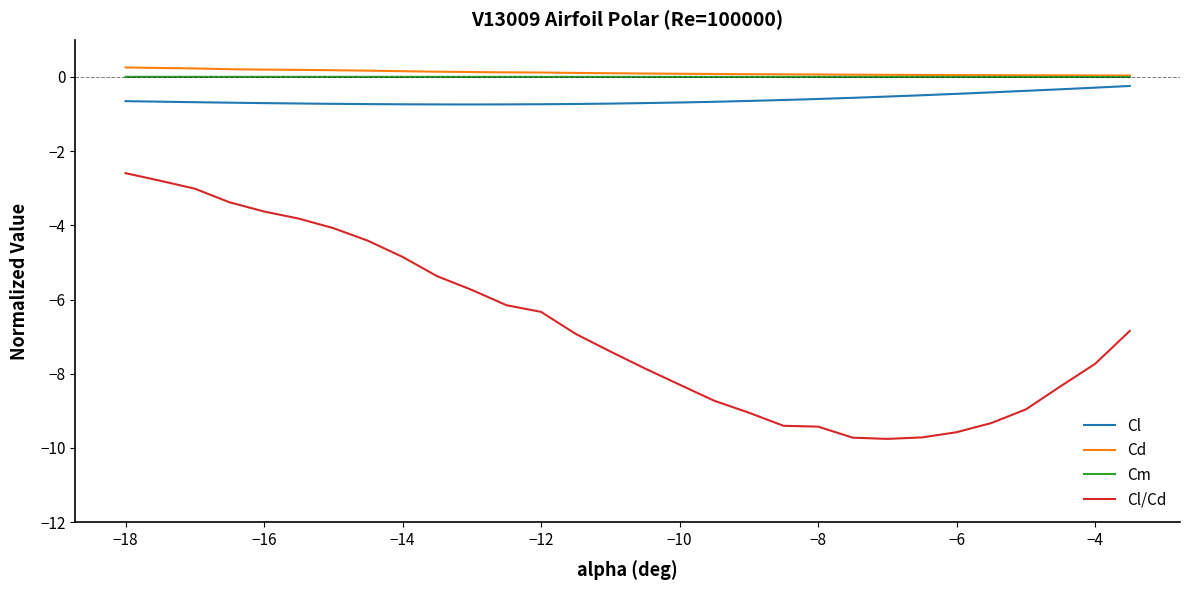

What is the maximum value shown in the chart?

0.3